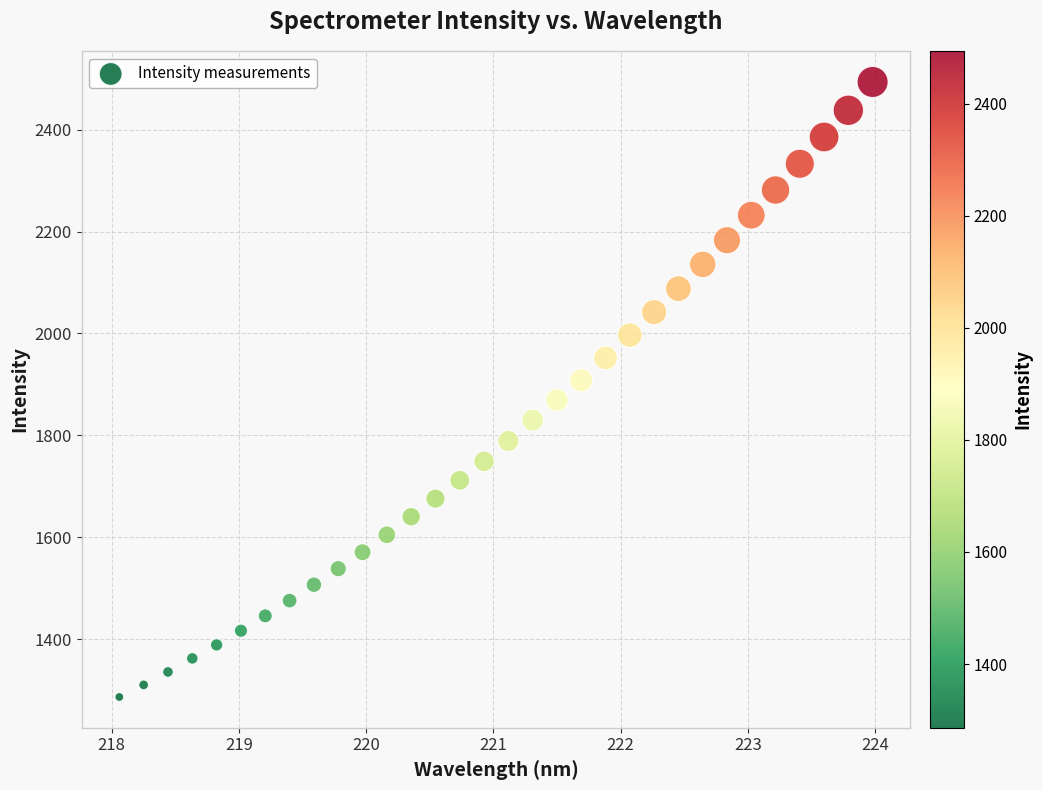

What is the range of X values (max minus min)?

5.9